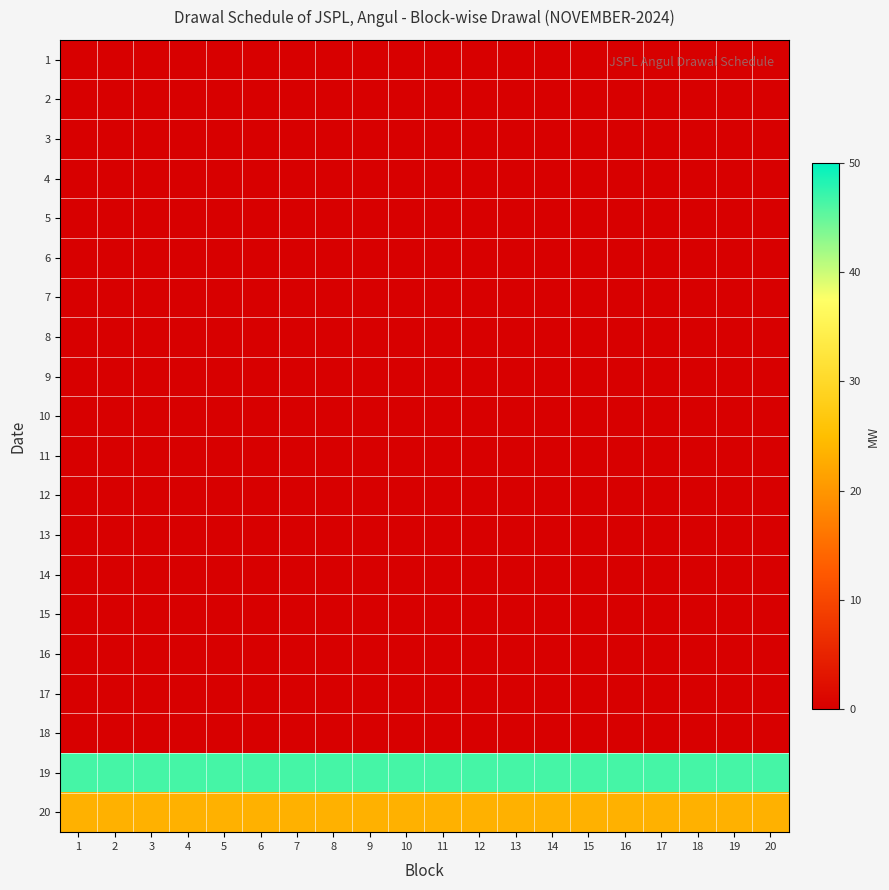

Reading left to right, extract all data points from this chart.

1: 1=0.0	2=0.0	3=0.0	4=0.0	5=0.0	6=0.0	7=0.0	8=0.0	9=0.0	10=0.0	11=0.0	12=0.0	13=0.0	14=0.0	15=0.0	16=0.0	17=0.0	18=0.0	19=0.0	20=0.0
2: 1=0.0	2=0.0	3=0.0	4=0.0	5=0.0	6=0.0	7=0.0	8=0.0	9=0.0	10=0.0	11=0.0	12=0.0	13=0.0	14=0.0	15=0.0	16=0.0	17=0.0	18=0.0	19=0.0	20=0.0
3: 1=0.0	2=0.0	3=0.0	4=0.0	5=0.0	6=0.0	7=0.0	8=0.0	9=0.0	10=0.0	11=0.0	12=0.0	13=0.0	14=0.0	15=0.0	16=0.0	17=0.0	18=0.0	19=0.0	20=0.0
4: 1=0.0	2=0.0	3=0.0	4=0.0	5=0.0	6=0.0	7=0.0	8=0.0	9=0.0	10=0.0	11=0.0	12=0.0	13=0.0	14=0.0	15=0.0	16=0.0	17=0.0	18=0.0	19=0.0	20=0.0
5: 1=0.0	2=0.0	3=0.0	4=0.0	5=0.0	6=0.0	7=0.0	8=0.0	9=0.0	10=0.0	11=0.0	12=0.0	13=0.0	14=0.0	15=0.0	16=0.0	17=0.0	18=0.0	19=0.0	20=0.0
6: 1=0.0	2=0.0	3=0.0	4=0.0	5=0.0	6=0.0	7=0.0	8=0.0	9=0.0	10=0.0	11=0.0	12=0.0	13=0.0	14=0.0	15=0.0	16=0.0	17=0.0	18=0.0	19=0.0	20=0.0
7: 1=0.0	2=0.0	3=0.0	4=0.0	5=0.0	6=0.0	7=0.0	8=0.0	9=0.0	10=0.0	11=0.0	12=0.0	13=0.0	14=0.0	15=0.0	16=0.0	17=0.0	18=0.0	19=0.0	20=0.0
8: 1=0.0	2=0.0	3=0.0	4=0.0	5=0.0	6=0.0	7=0.0	8=0.0	9=0.0	10=0.0	11=0.0	12=0.0	13=0.0	14=0.0	15=0.0	16=0.0	17=0.0	18=0.0	19=0.0	20=0.0
9: 1=0.0	2=0.0	3=0.0	4=0.0	5=0.0	6=0.0	7=0.0	8=0.0	9=0.0	10=0.0	11=0.0	12=0.0	13=0.0	14=0.0	15=0.0	16=0.0	17=0.0	18=0.0	19=0.0	20=0.0
10: 1=0.0	2=0.0	3=0.0	4=0.0	5=0.0	6=0.0	7=0.0	8=0.0	9=0.0	10=0.0	11=0.0	12=0.0	13=0.0	14=0.0	15=0.0	16=0.0	17=0.0	18=0.0	19=0.0	20=0.0
11: 1=0.0	2=0.0	3=0.0	4=0.0	5=0.0	6=0.0	7=0.0	8=0.0	9=0.0	10=0.0	11=0.0	12=0.0	13=0.0	14=0.0	15=0.0	16=0.0	17=0.0	18=0.0	19=0.0	20=0.0
12: 1=0.0	2=0.0	3=0.0	4=0.0	5=0.0	6=0.0	7=0.0	8=0.0	9=0.0	10=0.0	11=0.0	12=0.0	13=0.0	14=0.0	15=0.0	16=0.0	17=0.0	18=0.0	19=0.0	20=0.0
13: 1=0.0	2=0.0	3=0.0	4=0.0	5=0.0	6=0.0	7=0.0	8=0.0	9=0.0	10=0.0	11=0.0	12=0.0	13=0.0	14=0.0	15=0.0	16=0.0	17=0.0	18=0.0	19=0.0	20=0.0
14: 1=0.0	2=0.0	3=0.0	4=0.0	5=0.0	6=0.0	7=0.0	8=0.0	9=0.0	10=0.0	11=0.0	12=0.0	13=0.0	14=0.0	15=0.0	16=0.0	17=0.0	18=0.0	19=0.0	20=0.0
15: 1=0.0	2=0.0	3=0.0	4=0.0	5=0.0	6=0.0	7=0.0	8=0.0	9=0.0	10=0.0	11=0.0	12=0.0	13=0.0	14=0.0	15=0.0	16=0.0	17=0.0	18=0.0	19=0.0	20=0.0
16: 1=0.0	2=0.0	3=0.0	4=0.0	5=0.0	6=0.0	7=0.0	8=0.0	9=0.0	10=0.0	11=0.0	12=0.0	13=0.0	14=0.0	15=0.0	16=0.0	17=0.0	18=0.0	19=0.0	20=0.0
17: 1=0.0	2=0.0	3=0.0	4=0.0	5=0.0	6=0.0	7=0.0	8=0.0	9=0.0	10=0.0	11=0.0	12=0.0	13=0.0	14=0.0	15=0.0	16=0.0	17=0.0	18=0.0	19=0.0	20=0.0
18: 1=0.0	2=0.0	3=0.0	4=0.0	5=0.0	6=0.0	7=0.0	8=0.0	9=0.0	10=0.0	11=0.0	12=0.0	13=0.0	14=0.0	15=0.0	16=0.0	17=0.0	18=0.0	19=0.0	20=0.0
19: 1=46.6	2=46.6	3=46.6	4=46.6	5=46.6	6=46.6	7=46.6	8=46.6	9=46.6	10=46.6	11=46.6	12=46.6	13=46.6	14=46.6	15=46.6	16=46.6	17=46.6	18=46.6	19=46.6	20=46.6
20: 1=23.3	2=23.3	3=23.3	4=23.3	5=23.3	6=23.3	7=23.3	8=23.3	9=23.3	10=23.3	11=23.3	12=23.3	13=23.3	14=23.3	15=23.3	16=23.3	17=23.3	18=23.3	19=23.3	20=23.3